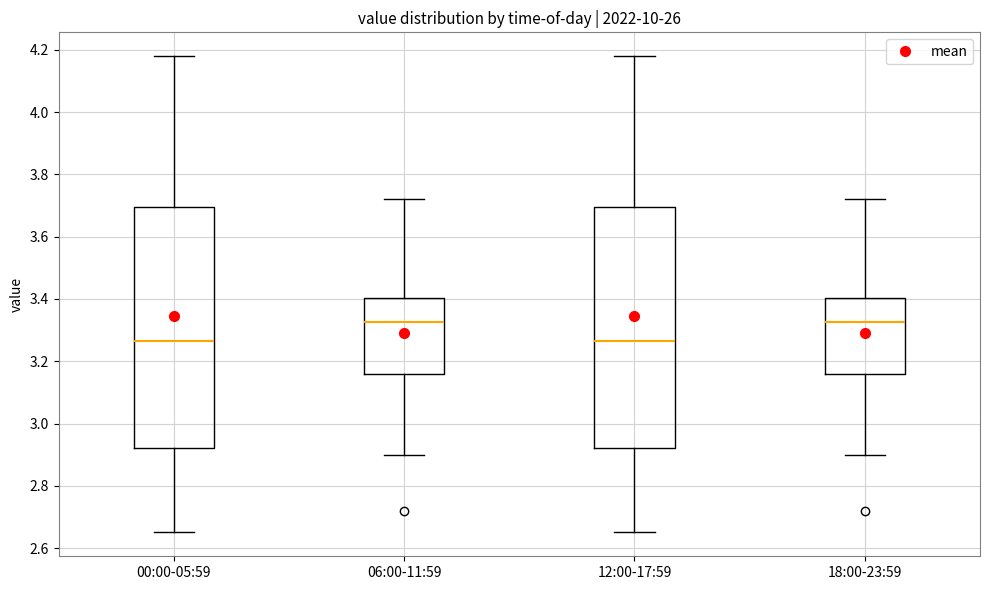

Reading left to right, read every box against the y-axis: the position of its median line, the range the box covers, and the ends of its whiskers. The values are not printed on the chart, so give them approximately, as read against the axis.

00:00-05:59: median 3.26, box 2.92 to 3.70, whiskers 2.66 to 4.18
06:00-11:59: median 3.32, box 3.16 to 3.40, whiskers 2.90 to 3.72
12:00-17:59: median 3.26, box 2.92 to 3.70, whiskers 2.66 to 4.18
18:00-23:59: median 3.32, box 3.16 to 3.40, whiskers 2.90 to 3.72